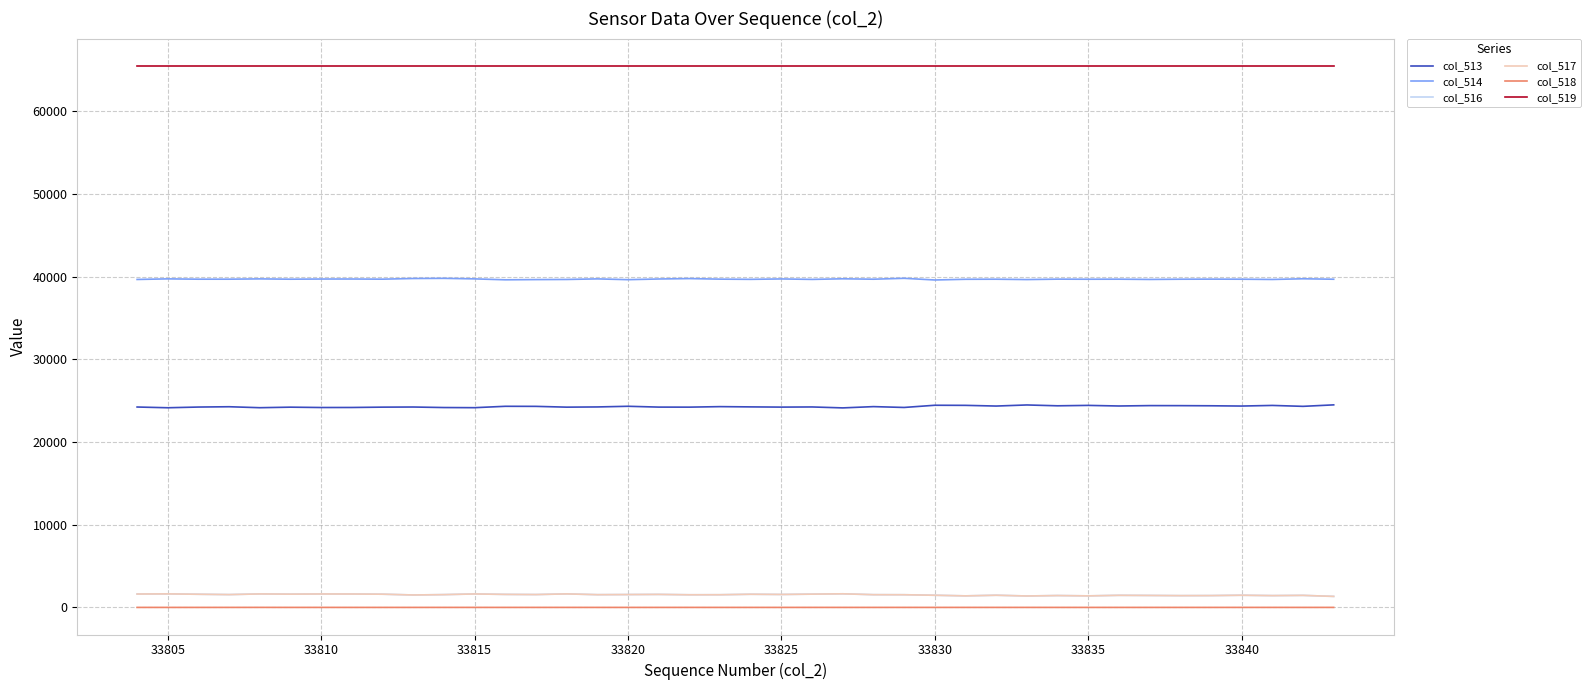

True or false: col_517 and col_519 intersect in this chart.

False